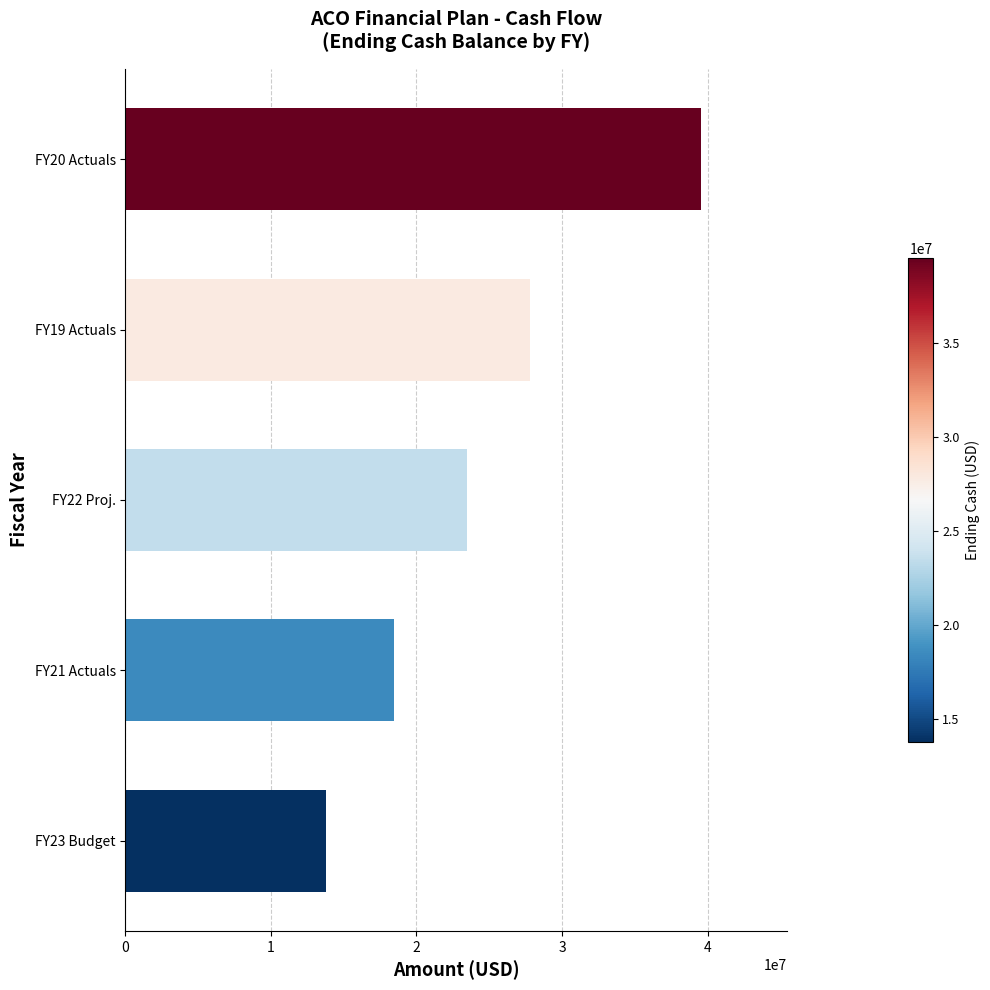

What is the ratio of the value at FY22 Proj. to the value at FY20 Actuals?

0.6